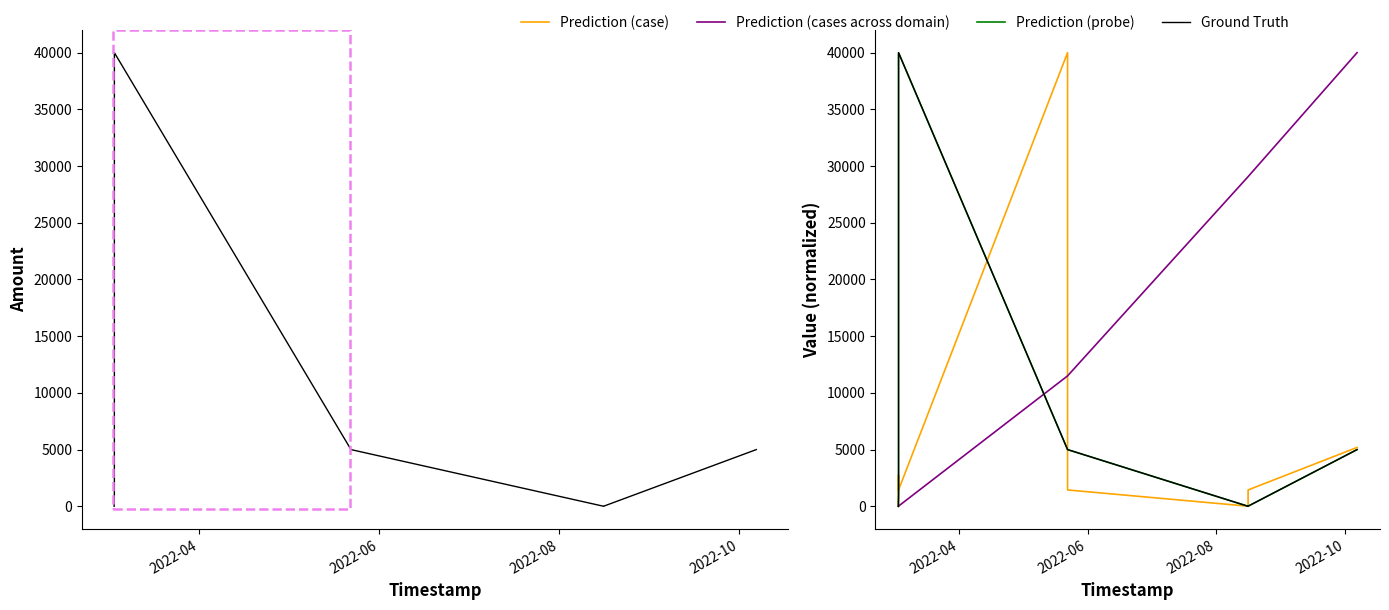

What is the difference between the maximum and minimum values in the Prediction (case) series?

40000.0